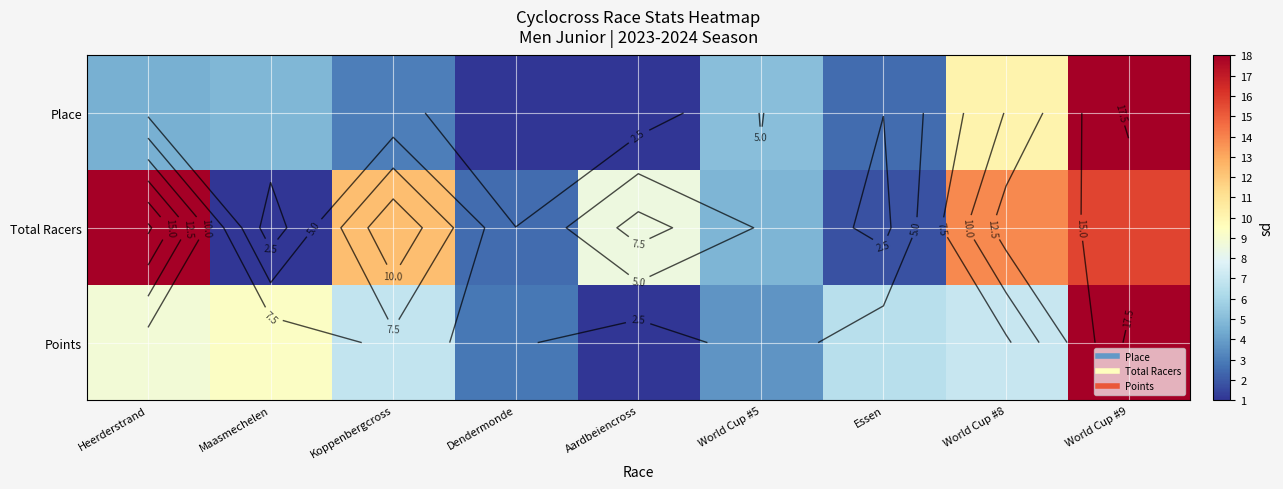

At which label does Points first exceed 6?

Heerderstrand